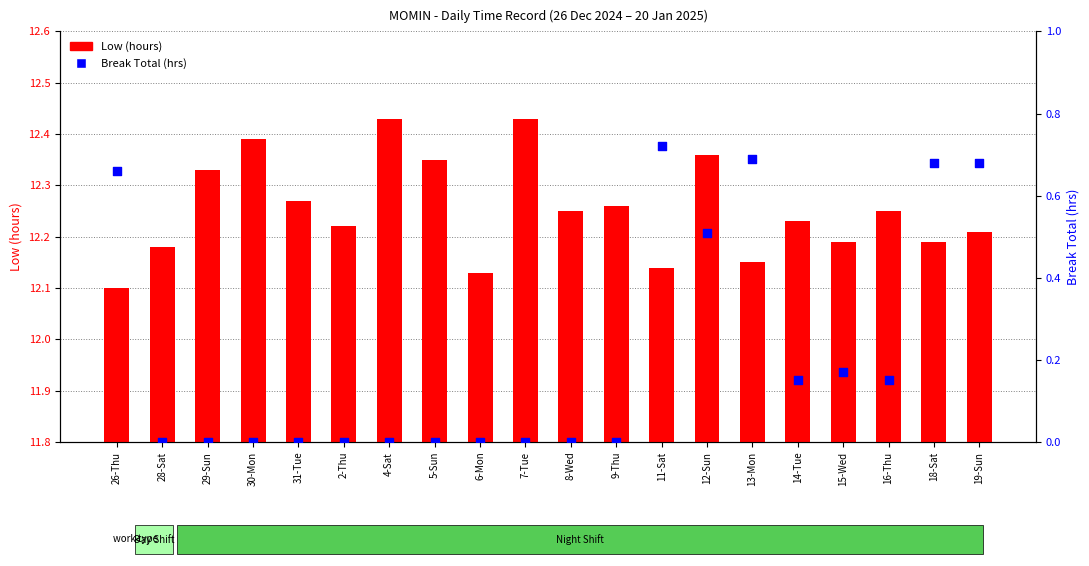

What is the total value across all series at 9-Thu?

12.3